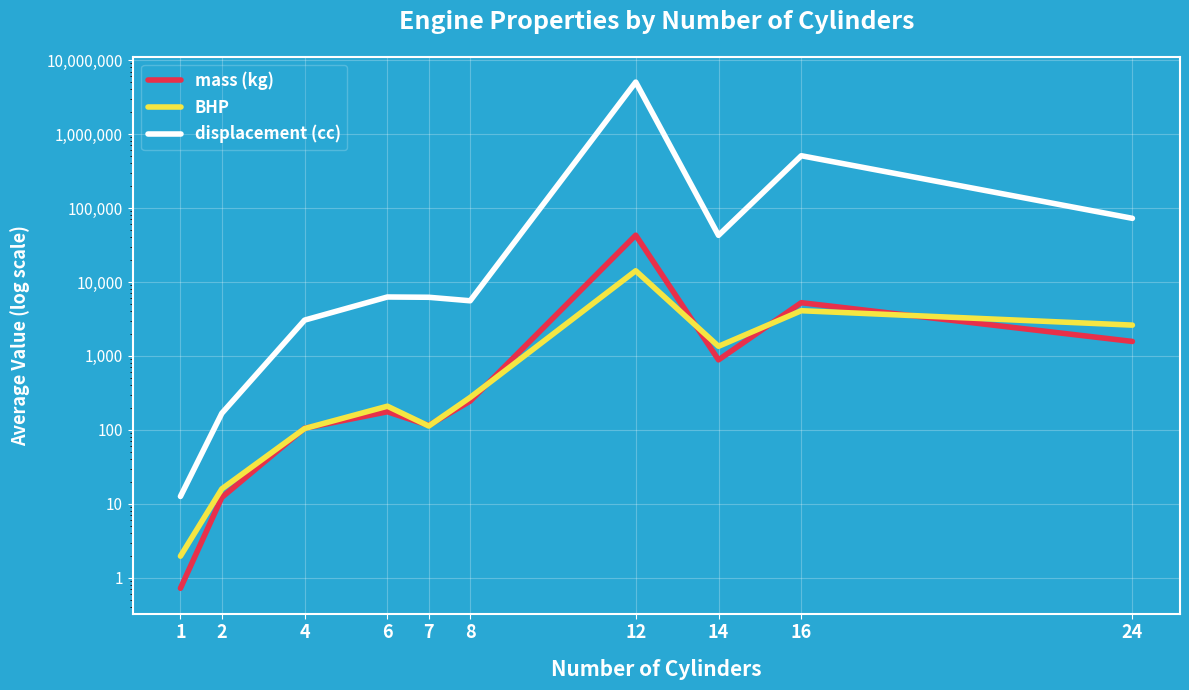

How many lines are shown in the chart?

3